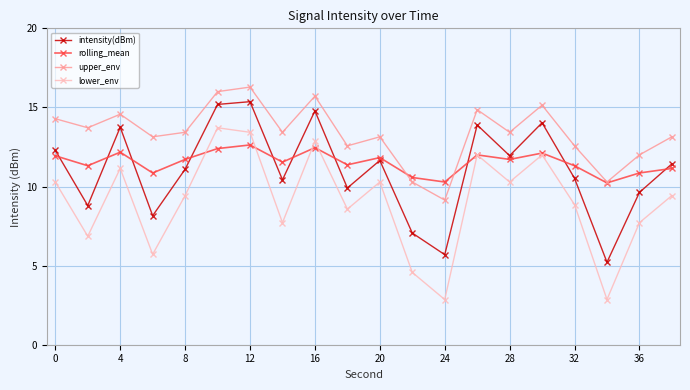

How many data points in intensity(dBm) are above 11?

11